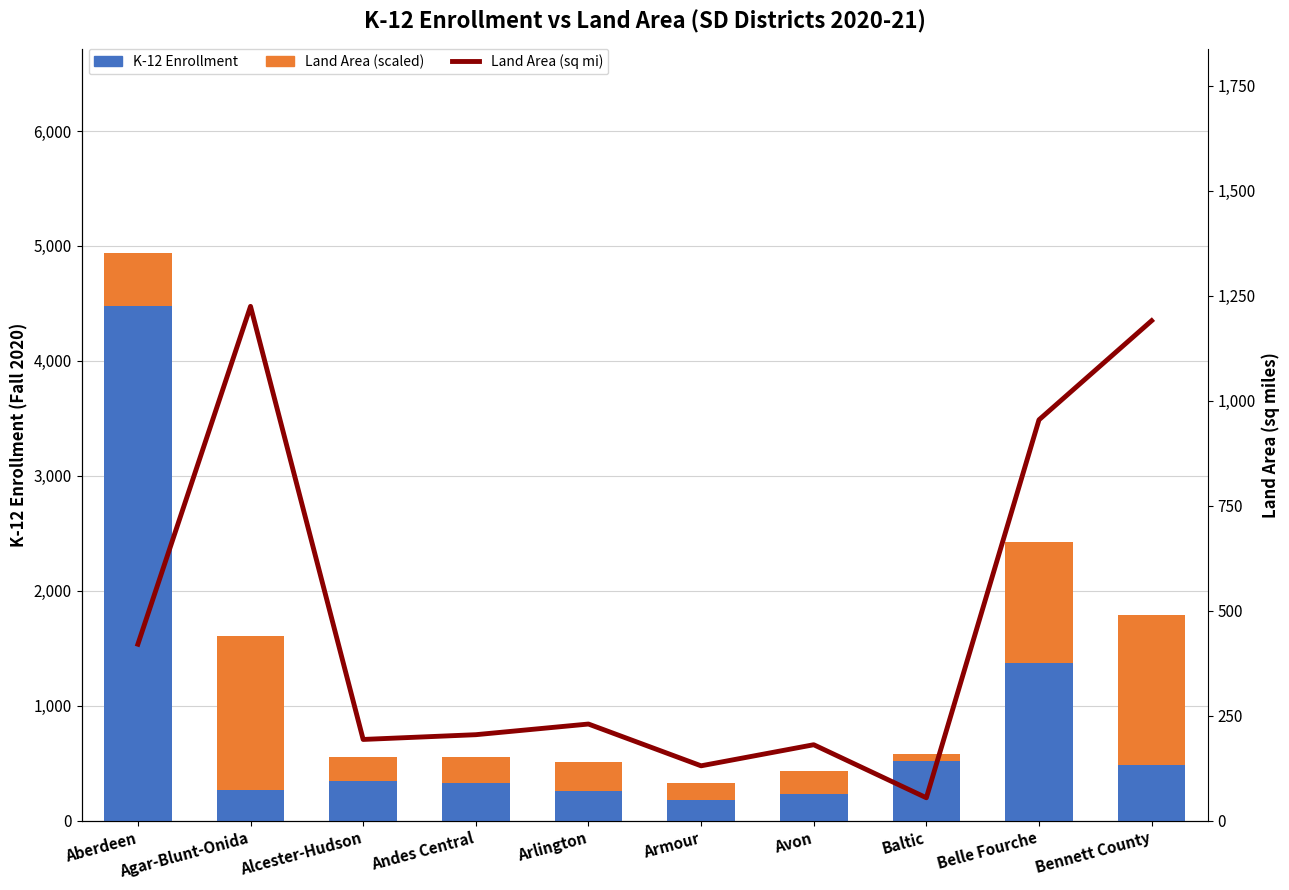

Which series changed the most between Agar-Blunt-Onida and Avon?

Land Area (scaled)